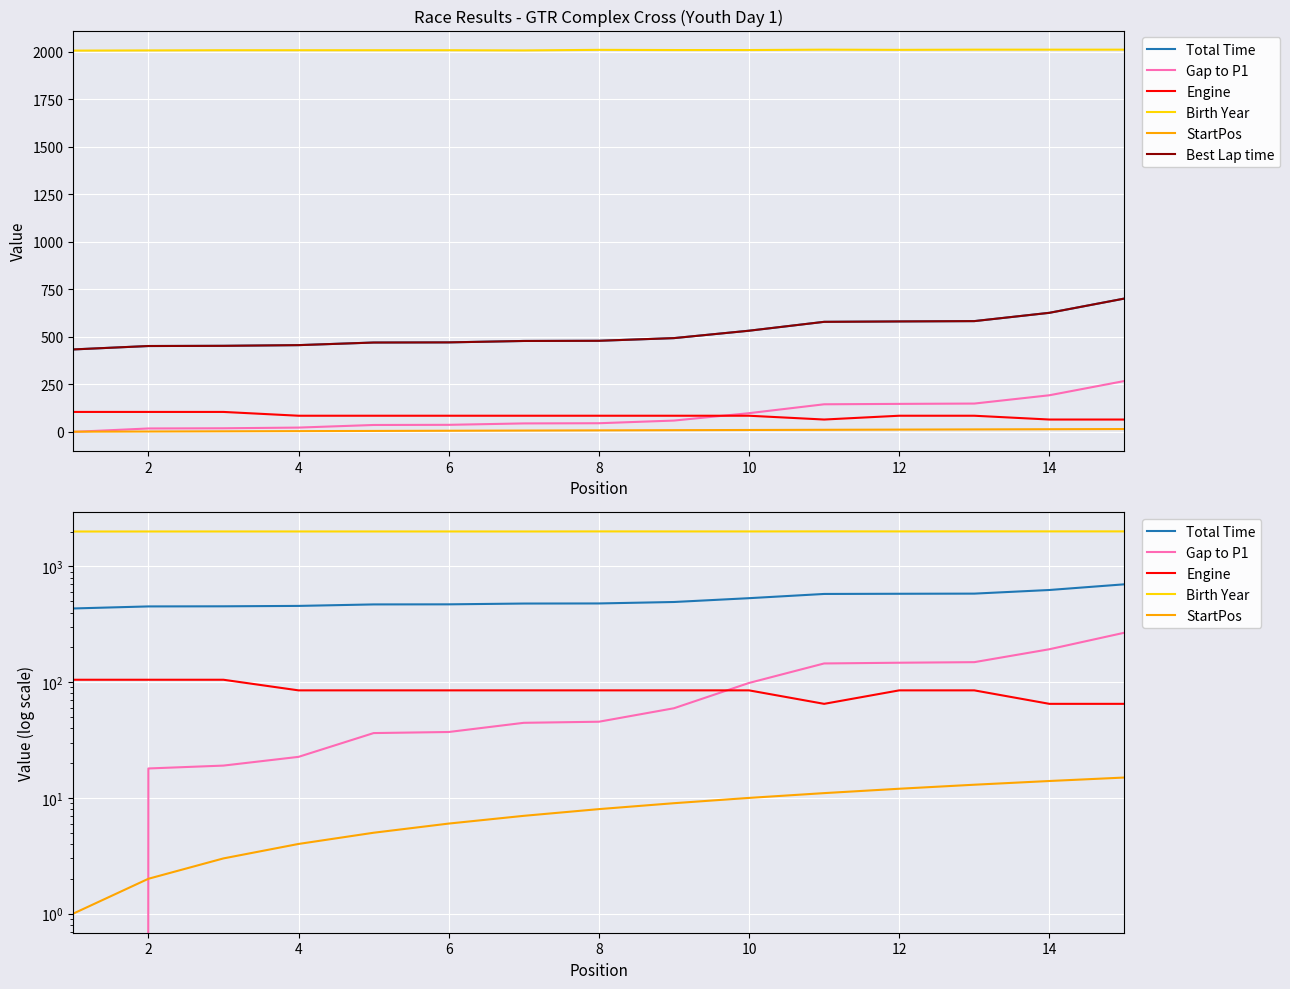

Which series has the largest total across all categories?

Birth Year